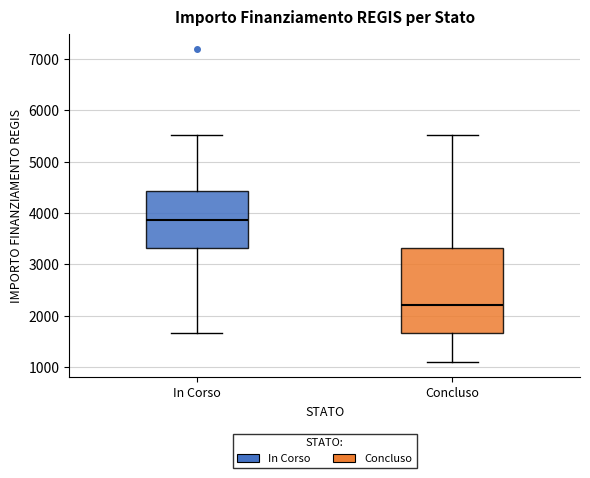

Comparing the boxes themselves (not the whiskers), which one is the tallest?

Concluso